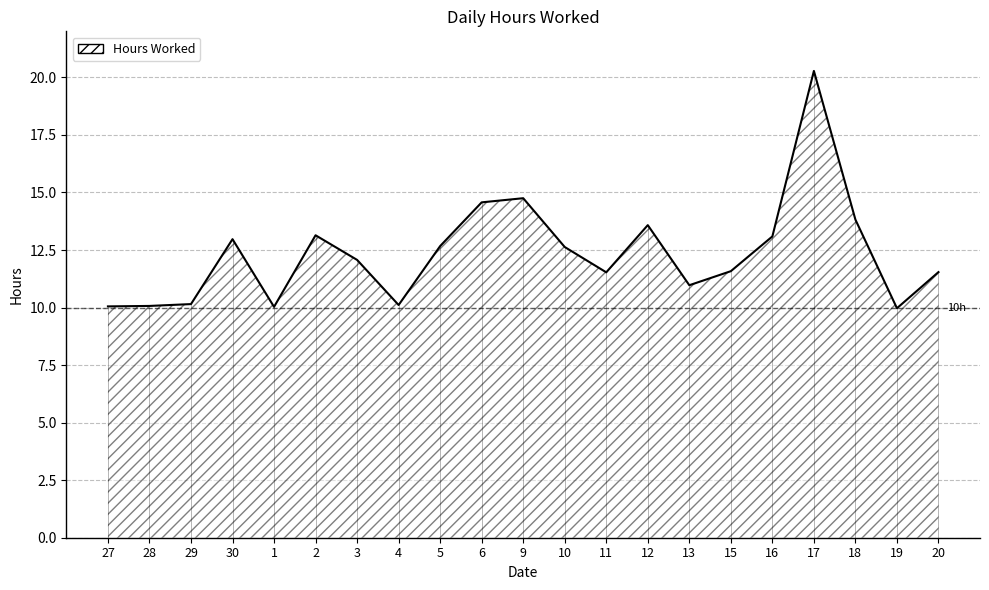

How many series are shown in this chart?

1